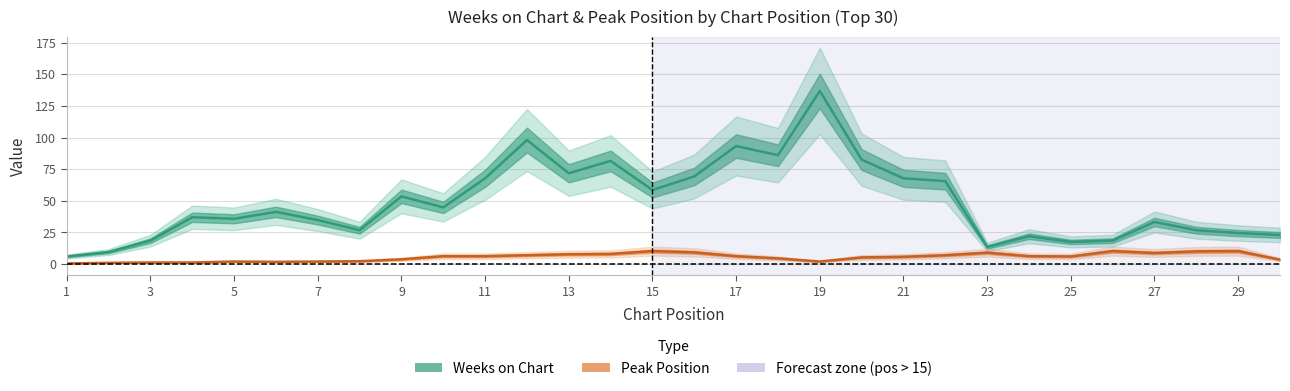

What is the spread (max minus min) of values at 3?

17.2